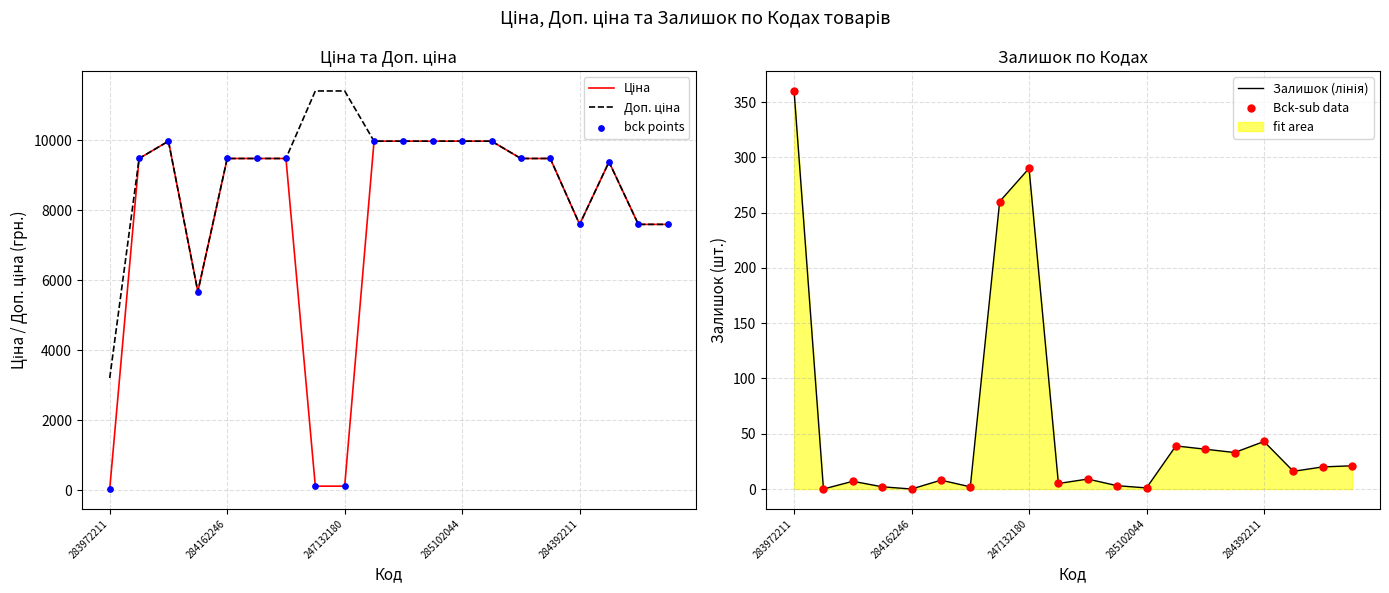

At which category is the sum across all series the highest?

13